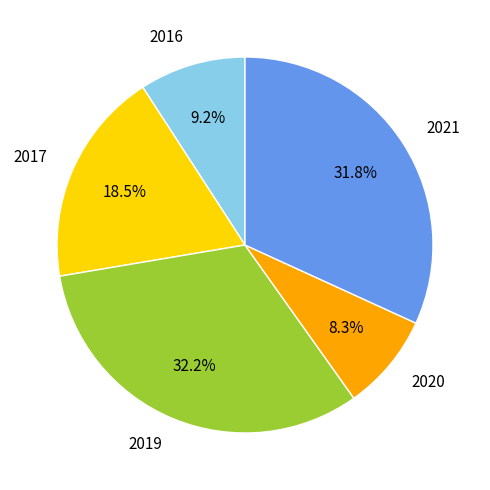

Which slice is the smallest?

2020